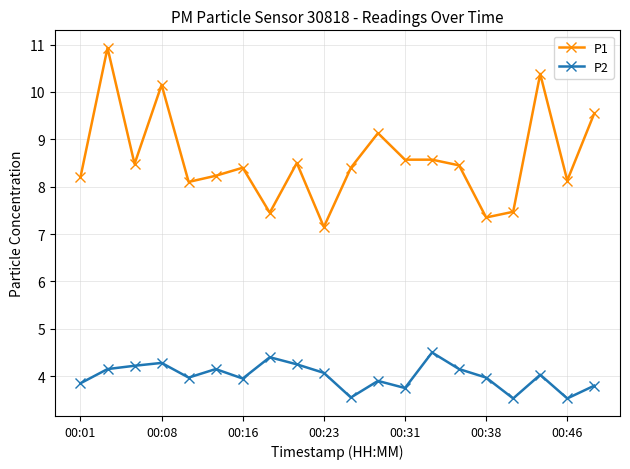

True or false: P2 has more than 0 interior local peaks.

True